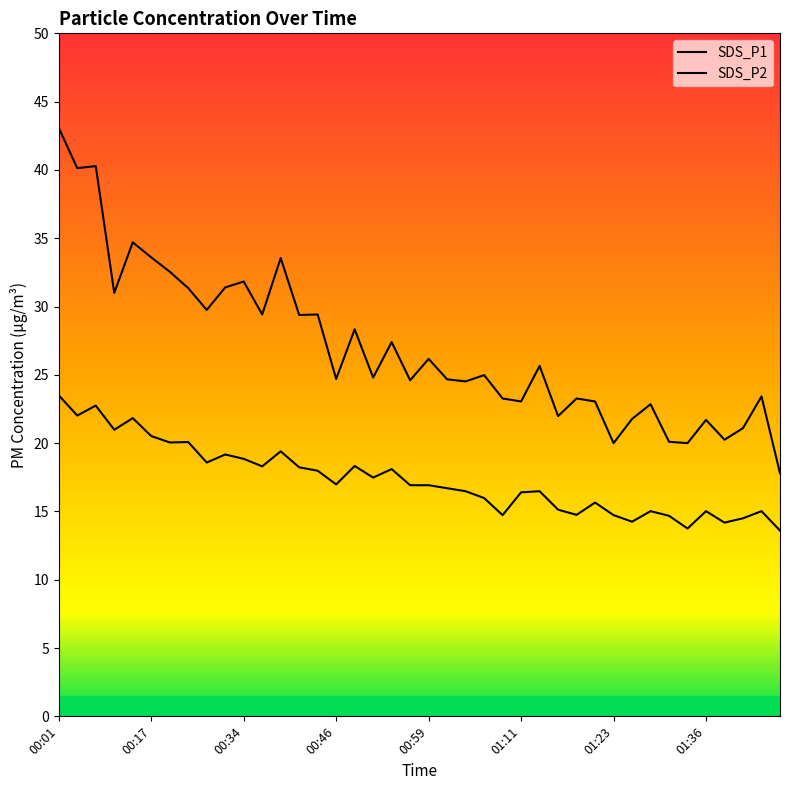

What is the difference between the maximum and minimum values in the SDS_P2 series?

9.9